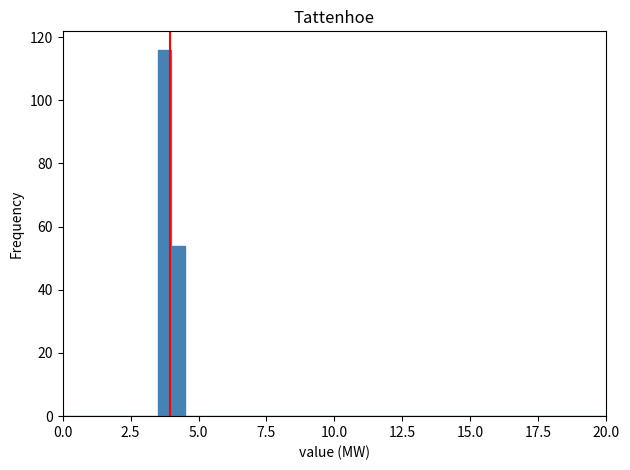

Around what value on the x-axis is the tallest bar? Give the approximate position of its centre, as read against the axis.

4.0